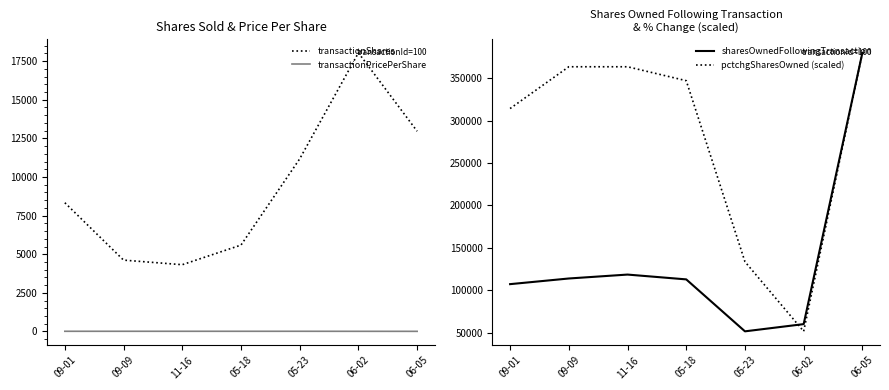

True or false: sharesOwnedFollowingTransaction has a value of 539412.7 at 06-05.

False